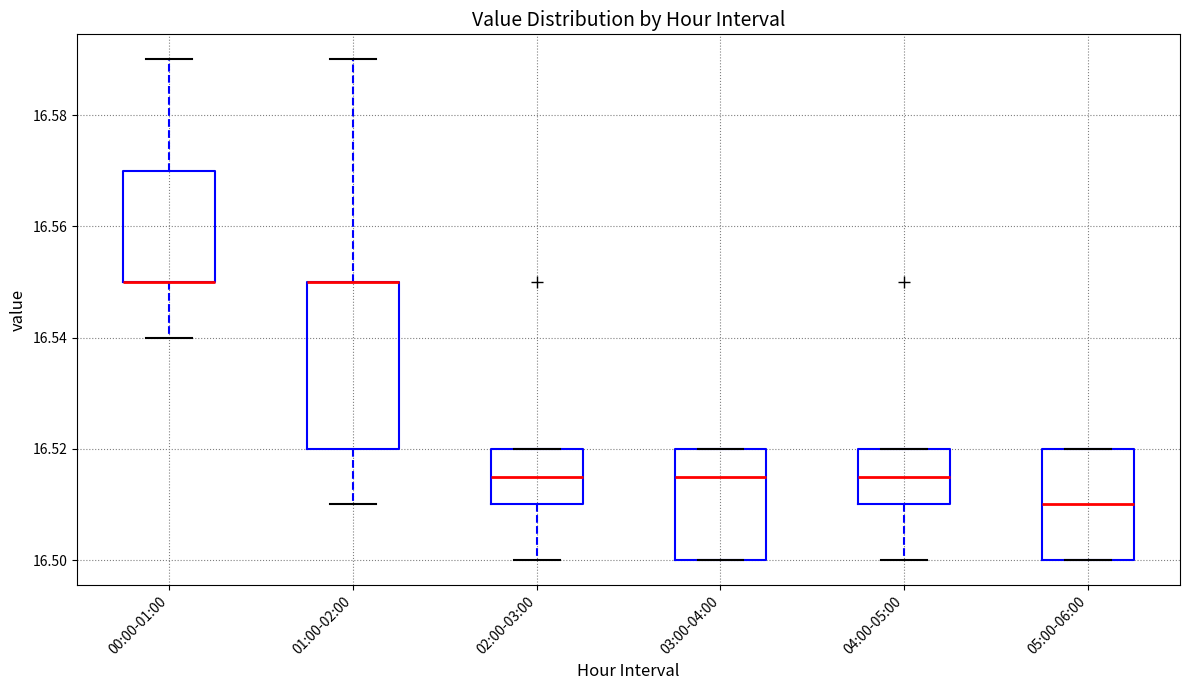

Reading left to right, transcribe this box plot: for each box, give where its median line is, the range the box spans, and where its two whiskers end, as read against the y-axis. The values are not printed on the chart, so give them approximately, as read against the axis.

00:00-01:00: median 16.550 (drawn on the box's lower edge), box 16.550 to 16.570, whiskers 16.540 to 16.590
01:00-02:00: median 16.550 (drawn on the box's upper edge), box 16.520 to 16.550, whiskers 16.510 to 16.590
02:00-03:00: median 16.516, box 16.510 to 16.520, whiskers 16.500 to 16.520
03:00-04:00: median 16.516, box 16.500 to 16.520, whiskers 16.500 to 16.520
04:00-05:00: median 16.516, box 16.510 to 16.520, whiskers 16.500 to 16.520
05:00-06:00: median 16.510, box 16.500 to 16.520, whiskers 16.500 to 16.520